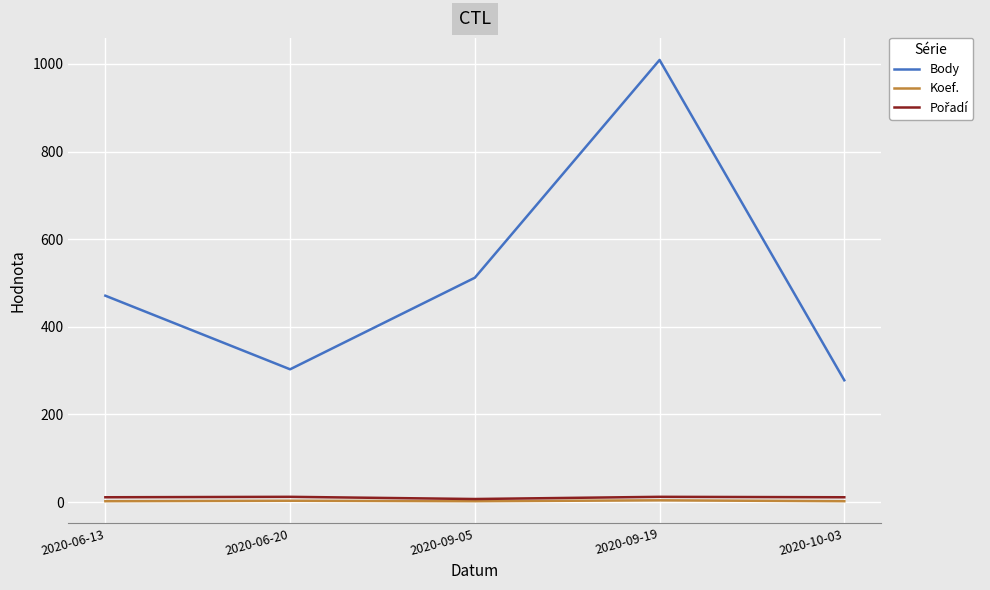

Is this an area chart (filled region under the line)?

No